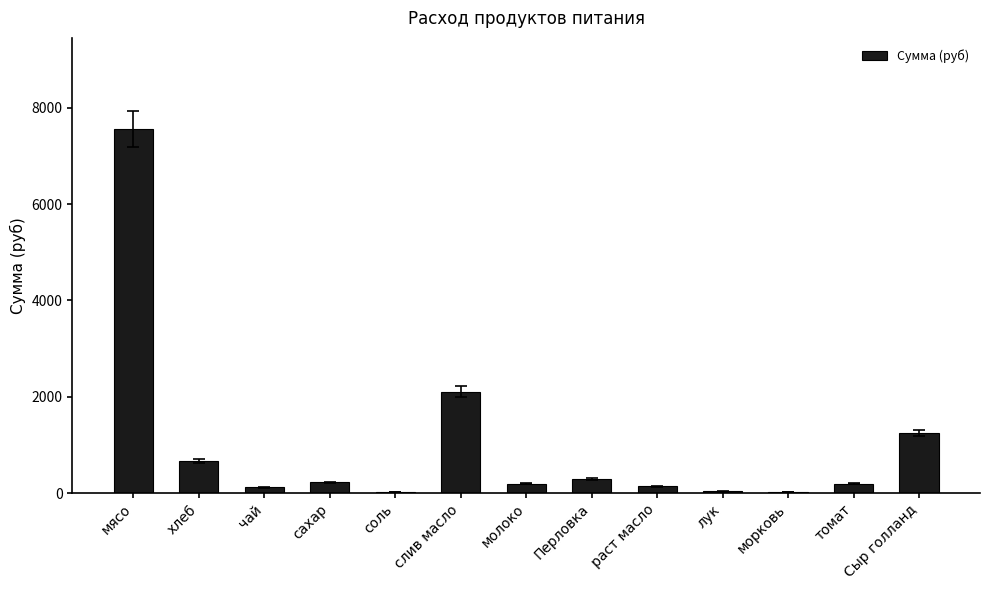

At which label is the value closest to 3785?

слив масло